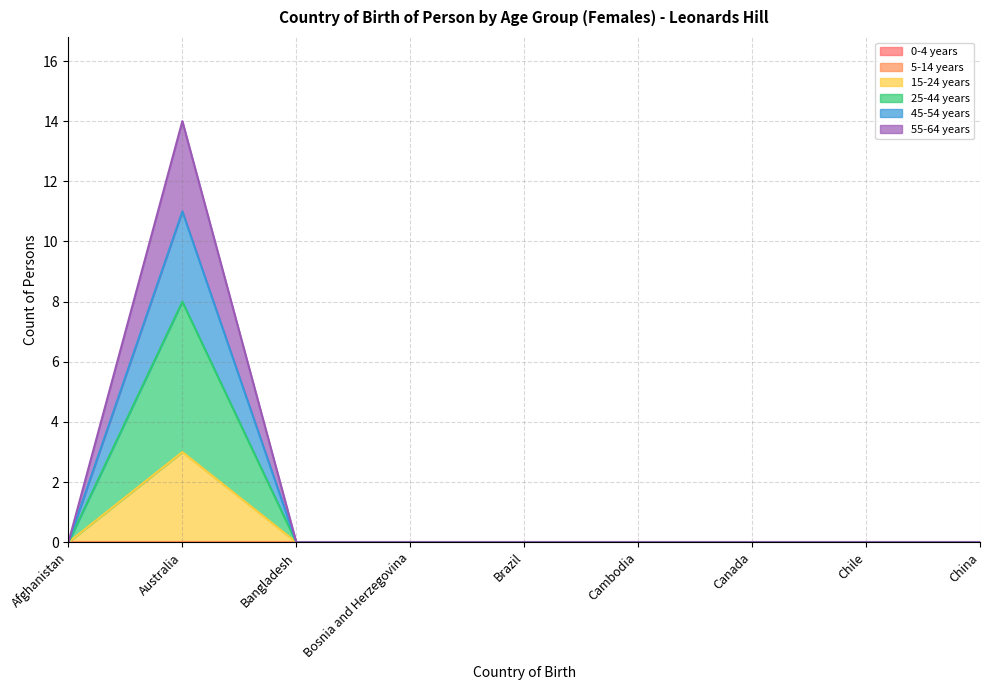

True or false: 45-54 years has a value of 8 at Cambodia.

False